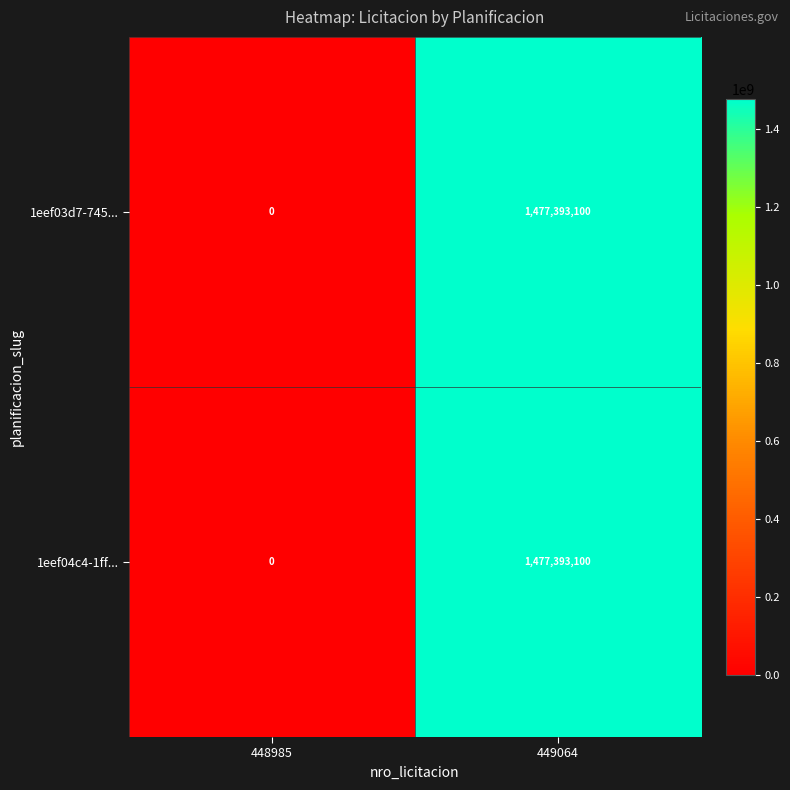

How many distinct data groups are displayed?

2